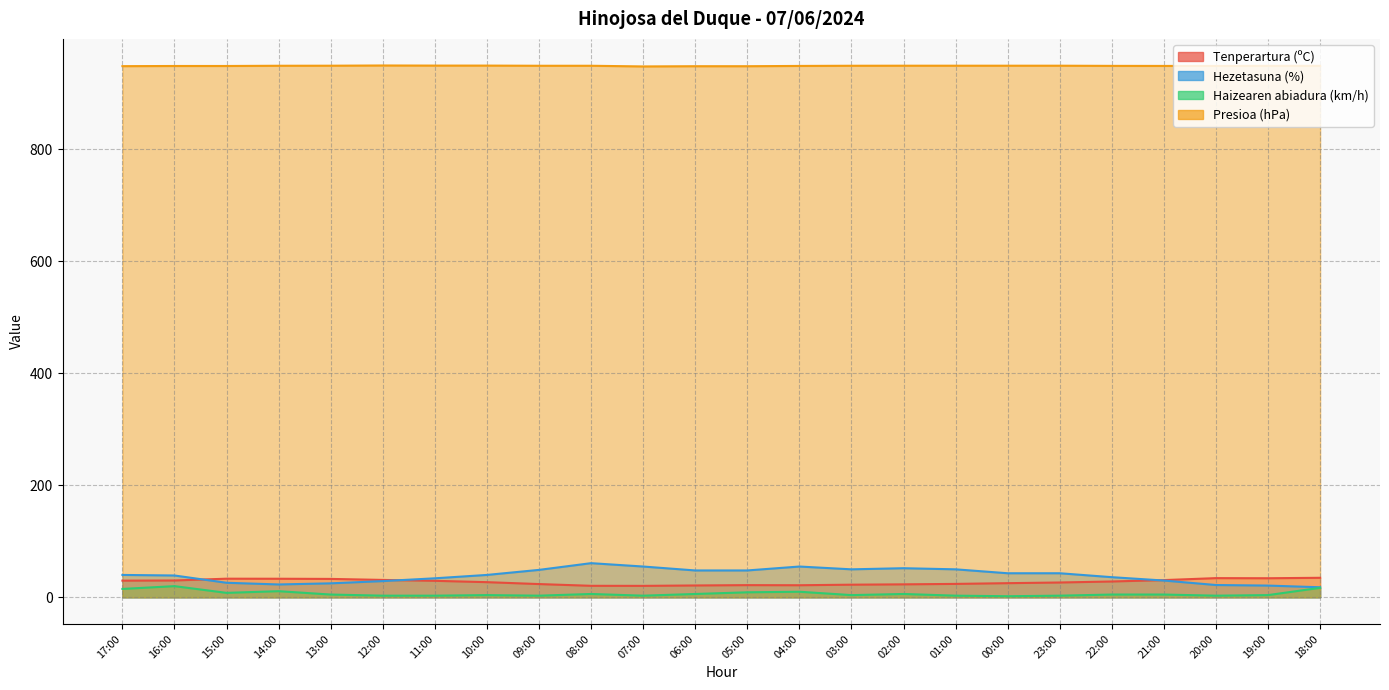

How many series are shown in this chart?

4